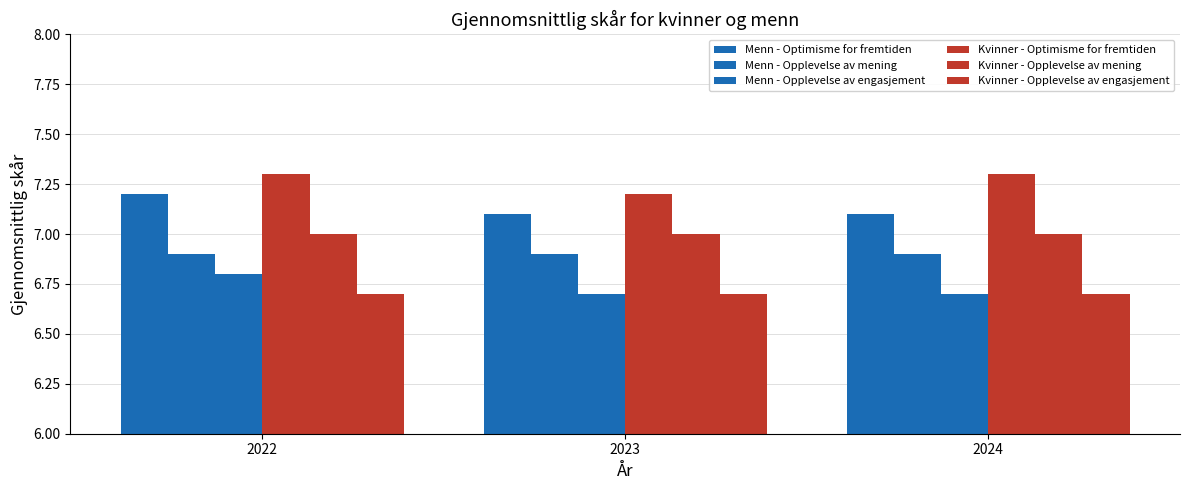

Rank the series at 2023 from lowest to highest value.

Menn - Opplevelse av engasjement, Kvinner - Opplevelse av engasjement, Menn - Opplevelse av mening, Kvinner - Opplevelse av mening, Menn - Optimisme for fremtiden, Kvinner - Optimisme for fremtiden